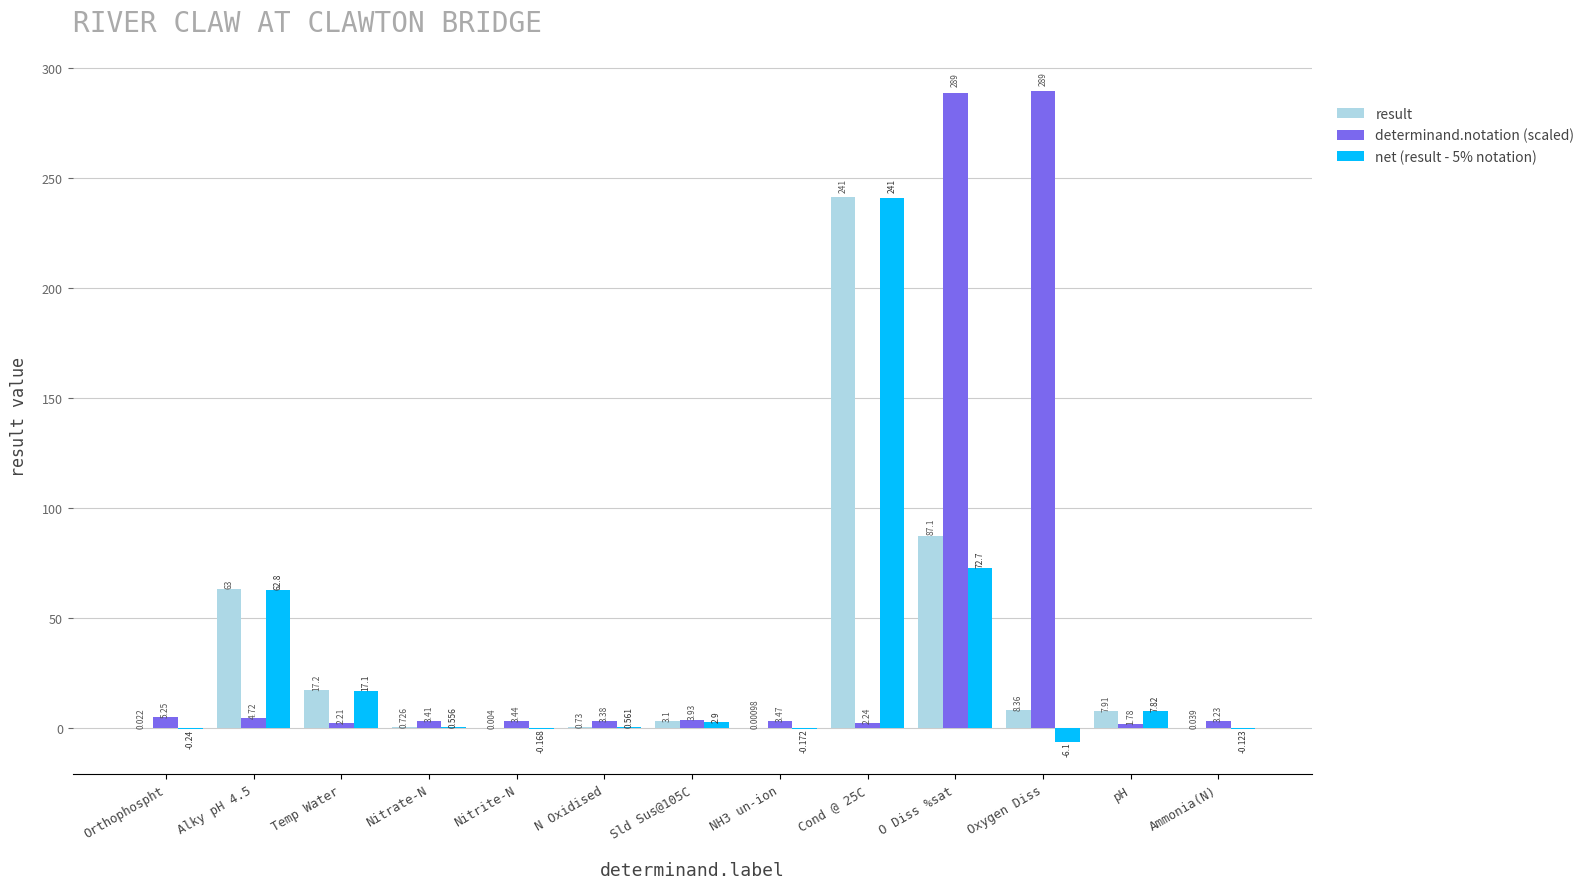

How many groups of bars are there?

13